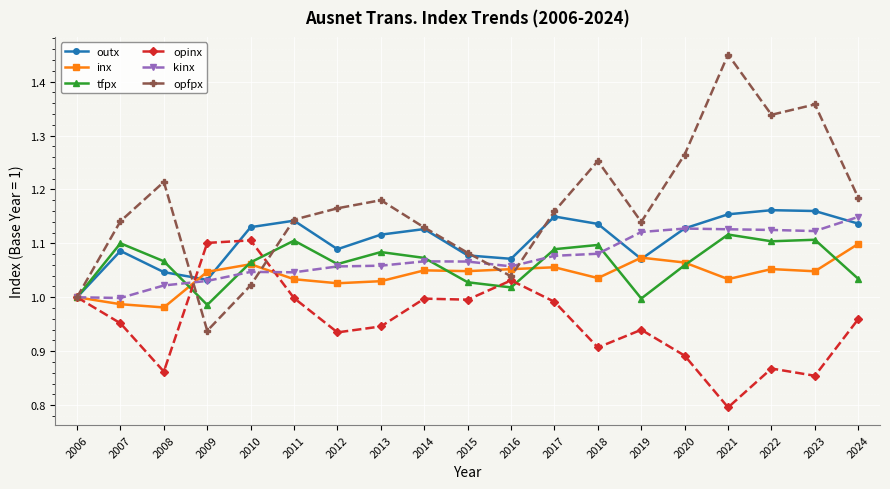

Is this an area chart (filled region under the line)?

No